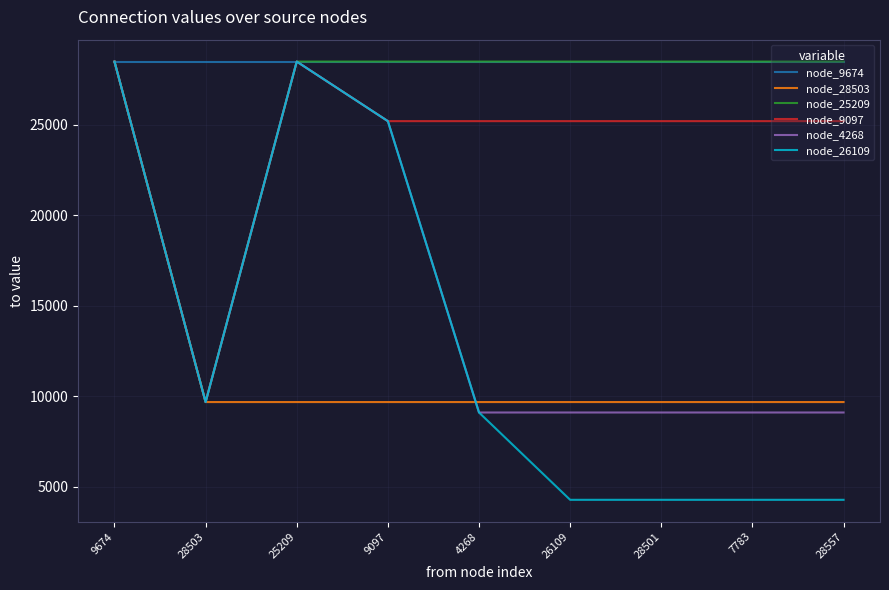

Does the chart have visible grid lines?

Yes